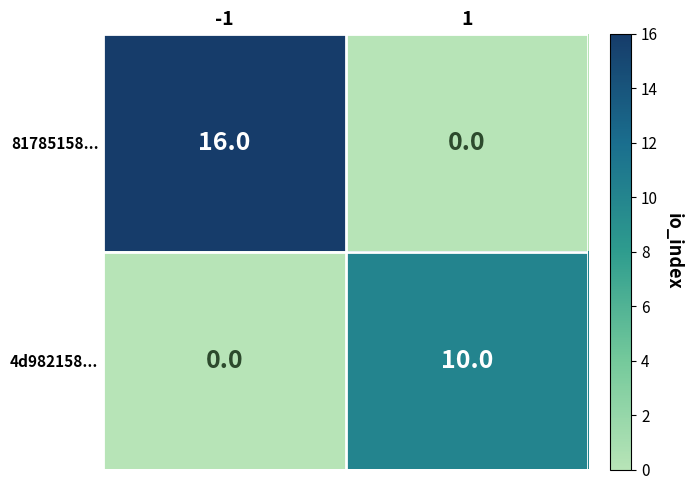

What is the total value across all series at -1?

16